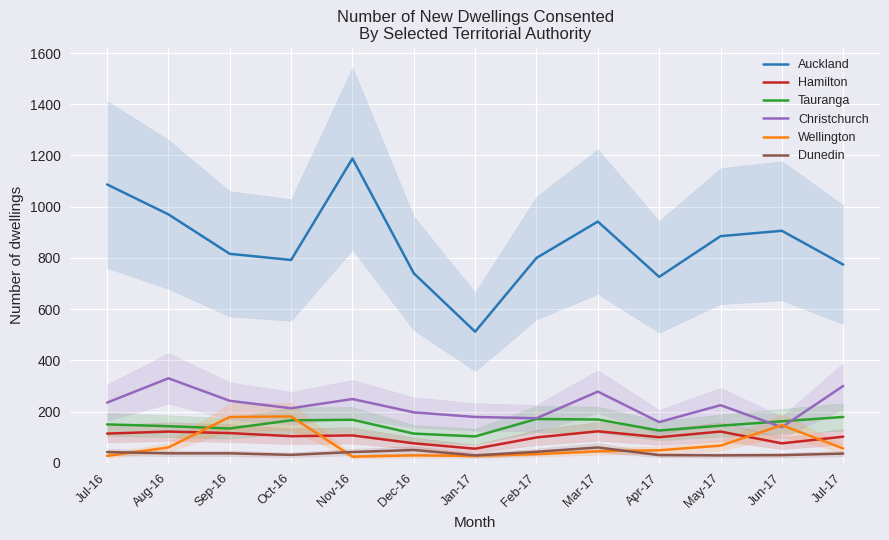

How many lines are shown in the chart?

6